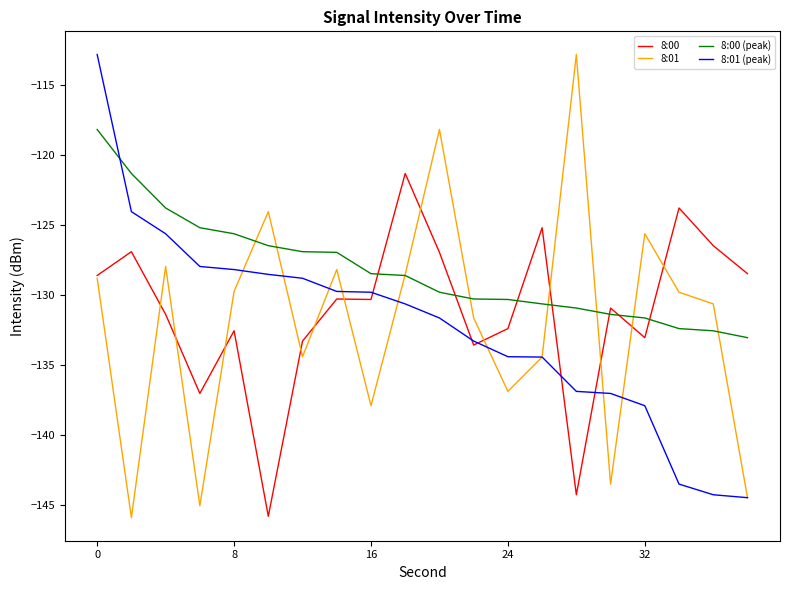

Which series has the widest spread of values?

8:01